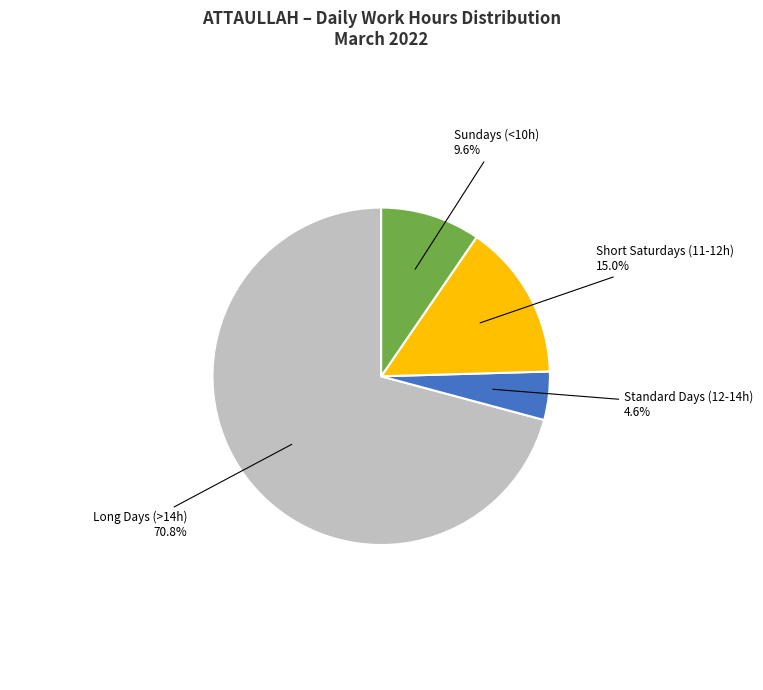

Does any single category account for the majority?

Yes